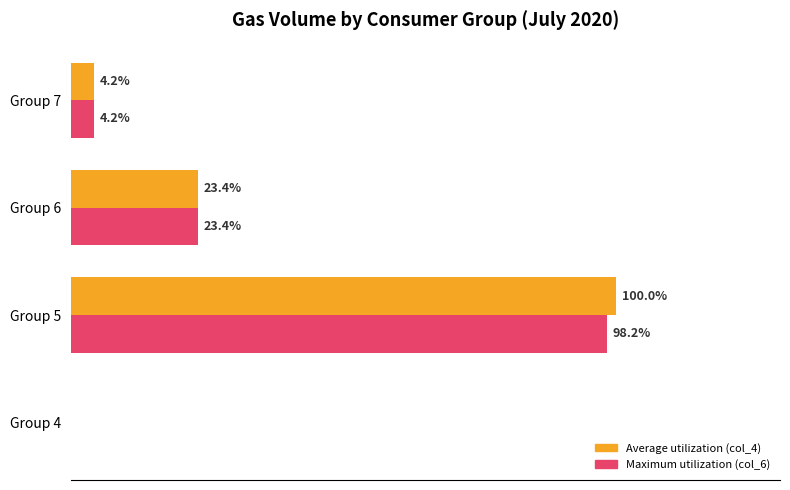

Which series has the largest total across all categories?

Average utilization (col_4)